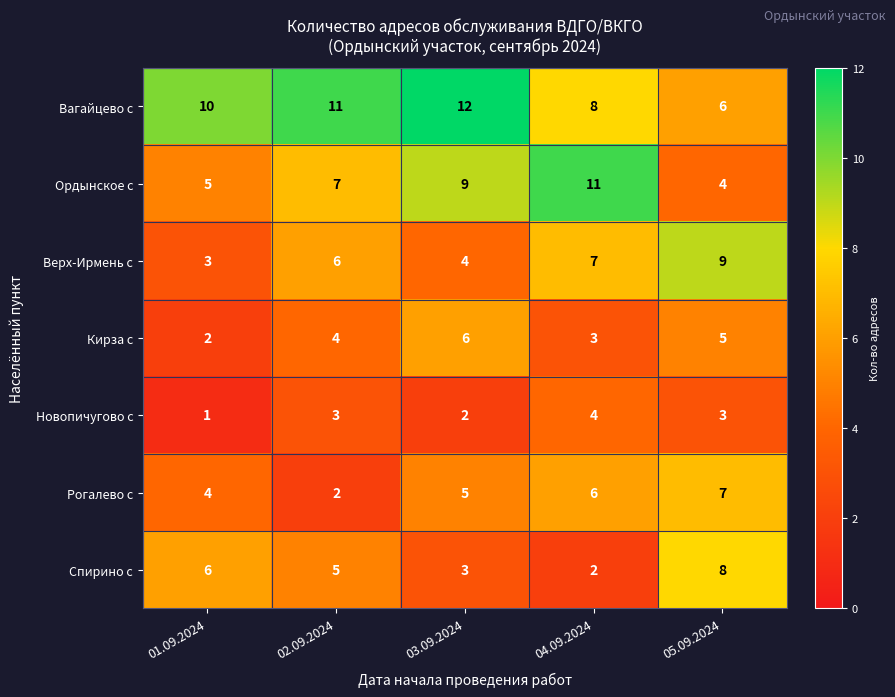

What is the difference between the highest and lowest values at 03.09.2024?

10